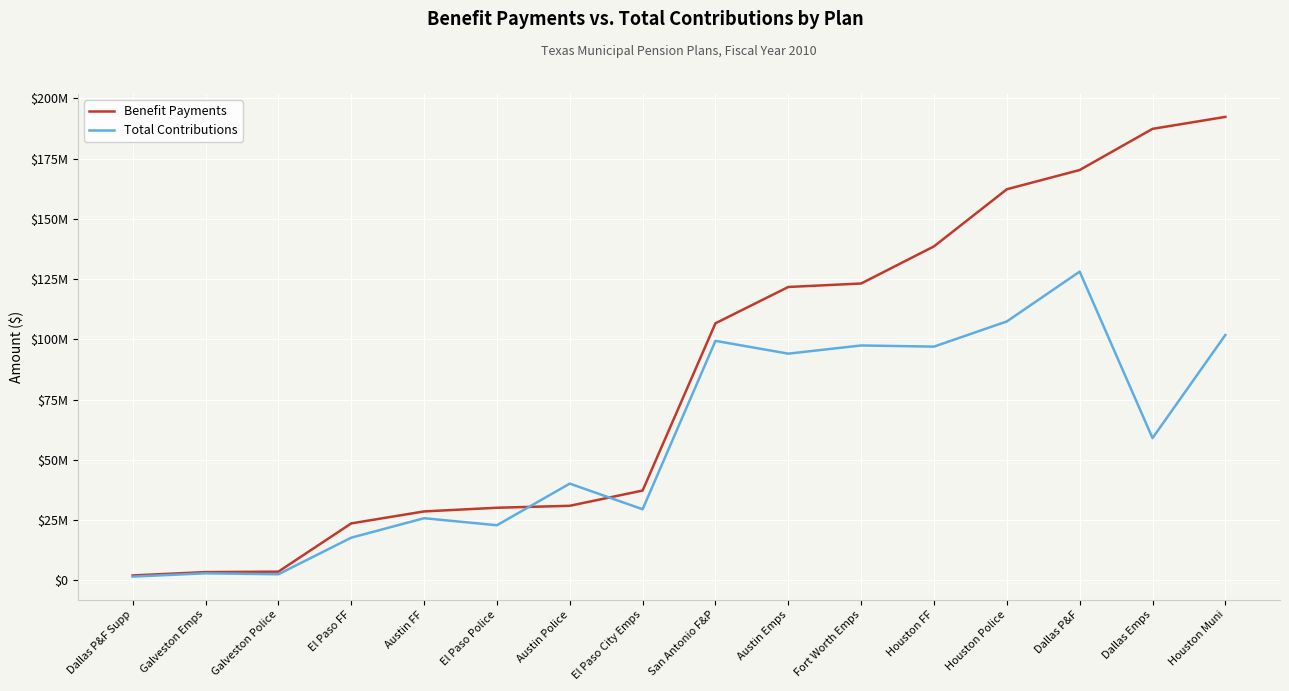

Reading right to left, list all the values displayed in this chart.

Benefit Payments: 192333504	187359000	170272496	162282000	138574903	123161086	121714747	106640000	37210961	30875847	30066077	28539864	23563765	3536123	3349725	1964422
Total Contributions: 101788246	58989000	128087624	107410000	96954952	97433605	94036826	99347000	29440364	40081163	22804718	25714069	17635517	2459376	2855905	1477946